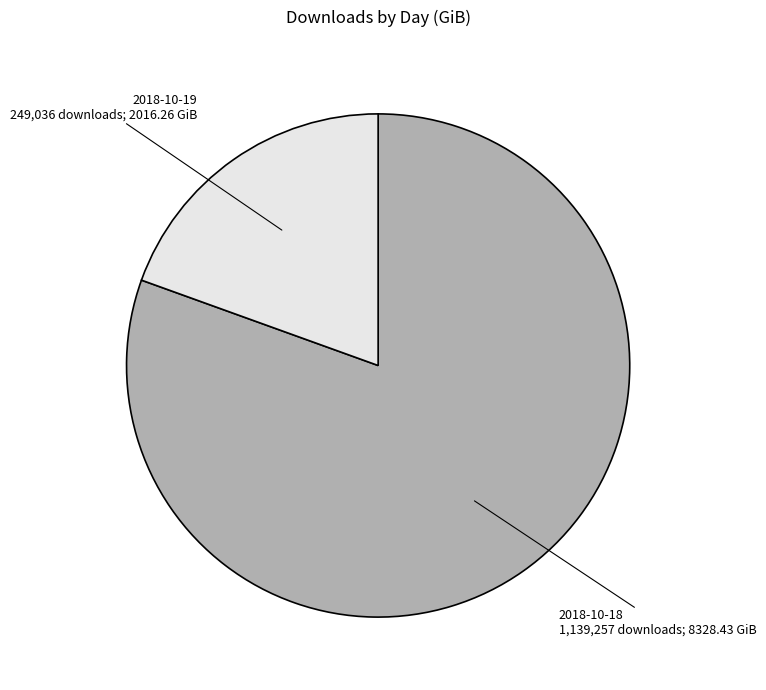

Does 2018-10-18 represent more than half of the total?

Yes